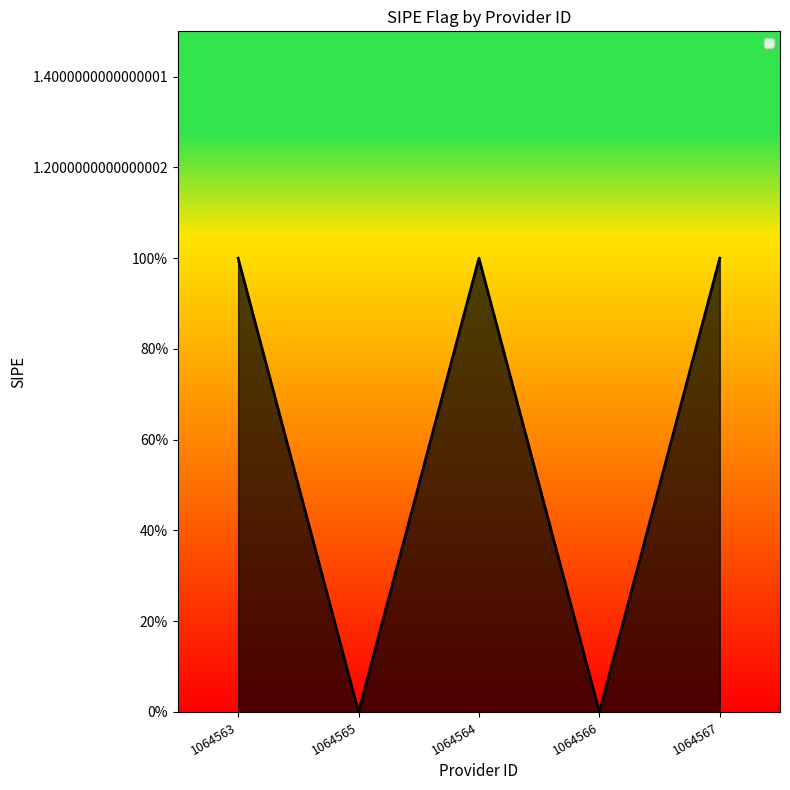

The value at 1064565 is 0. True or false?

True